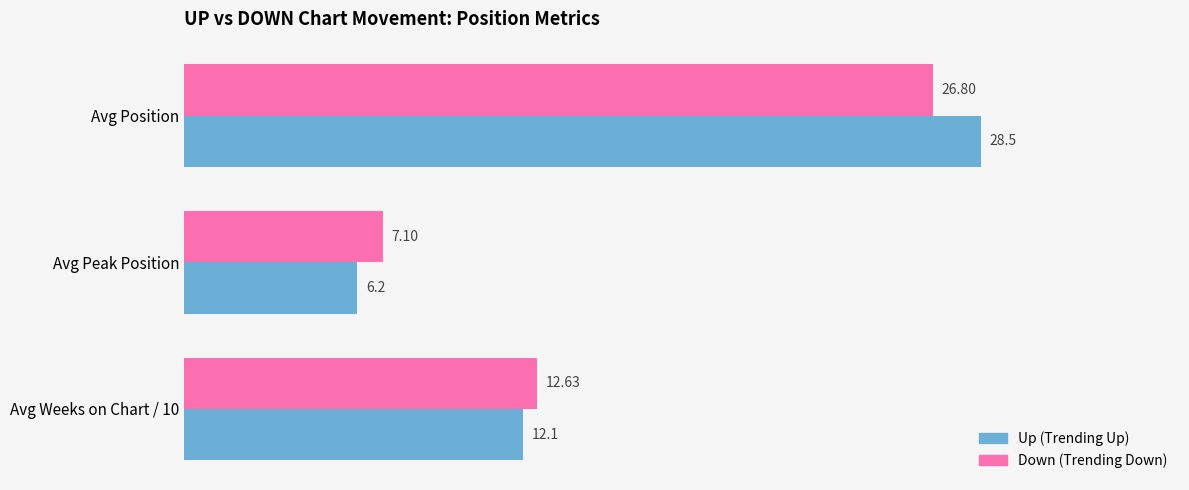

What is the total value across all series at Avg Position?

55.3